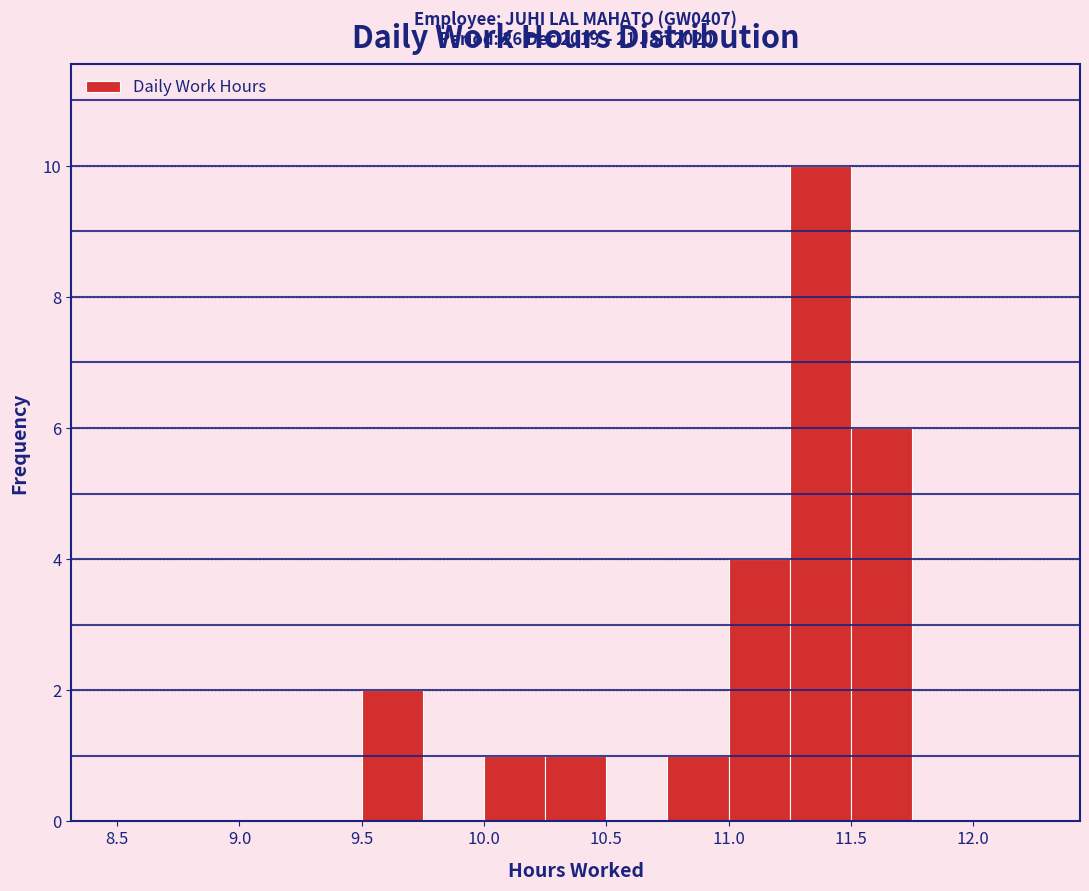

Over which range of the x-axis is the bar tallest?

11.25 to 11.50